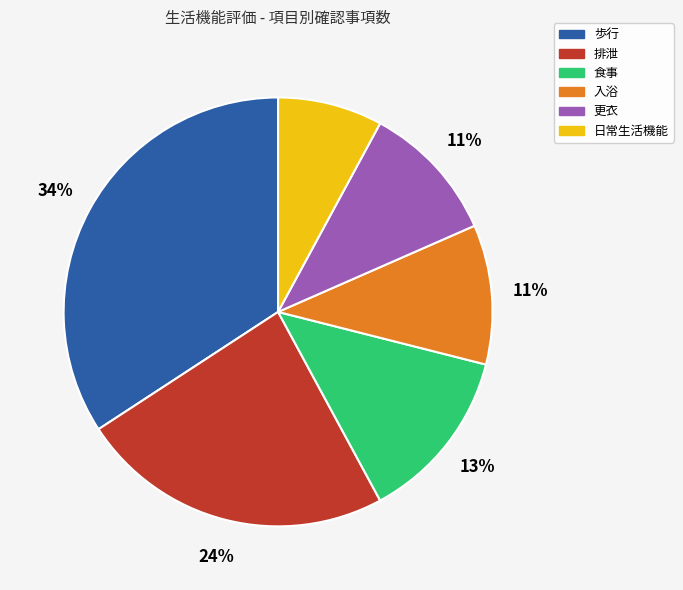

Which category has the smallest portion of the pie?

日常生活機能